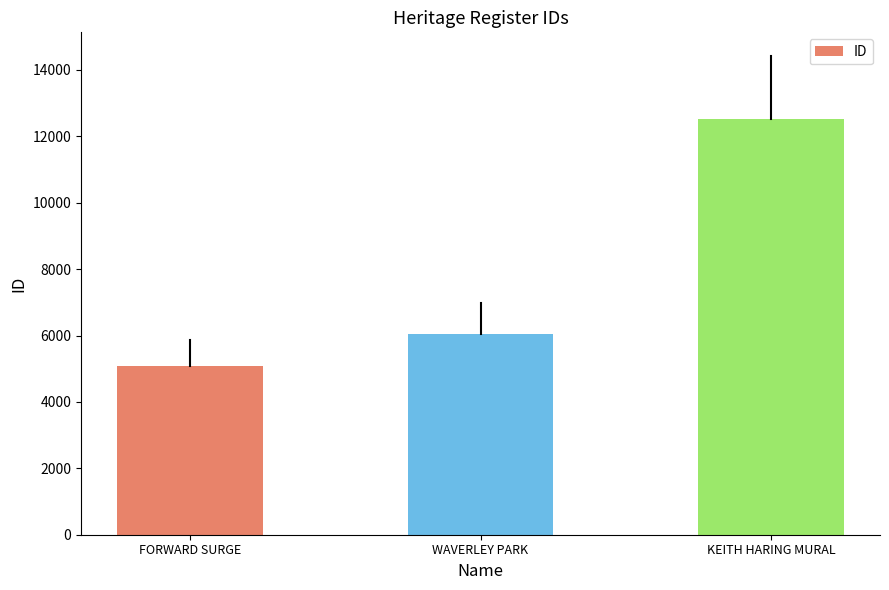

Read the value at FORWARD SURGE.

5097